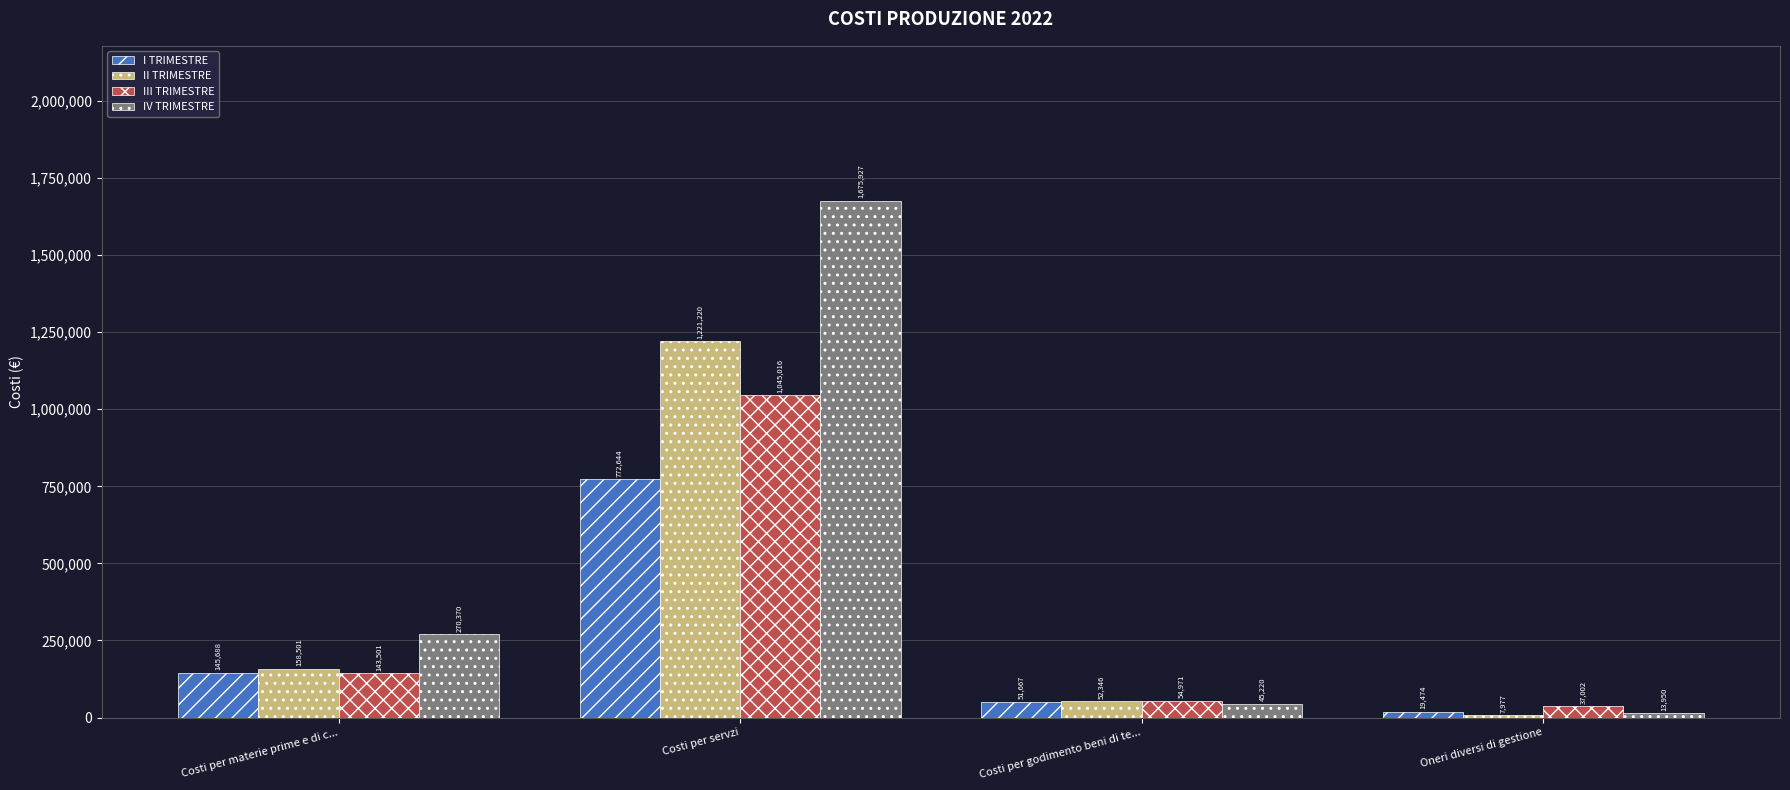

How many bars are there in total?

16